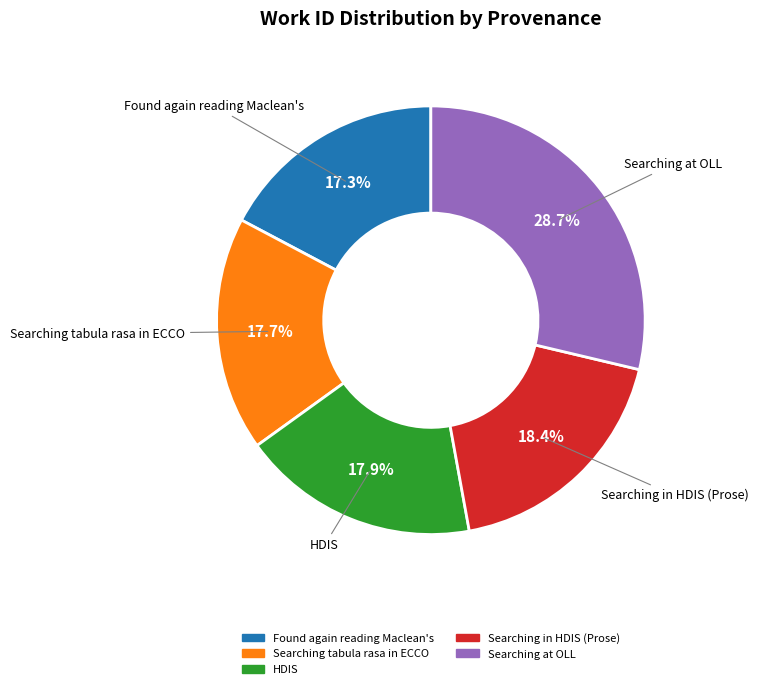

Approximately how many times larger is the value at Searching in HDIS (Prose) compared to Searching tabula rasa in ECCO?

1.0